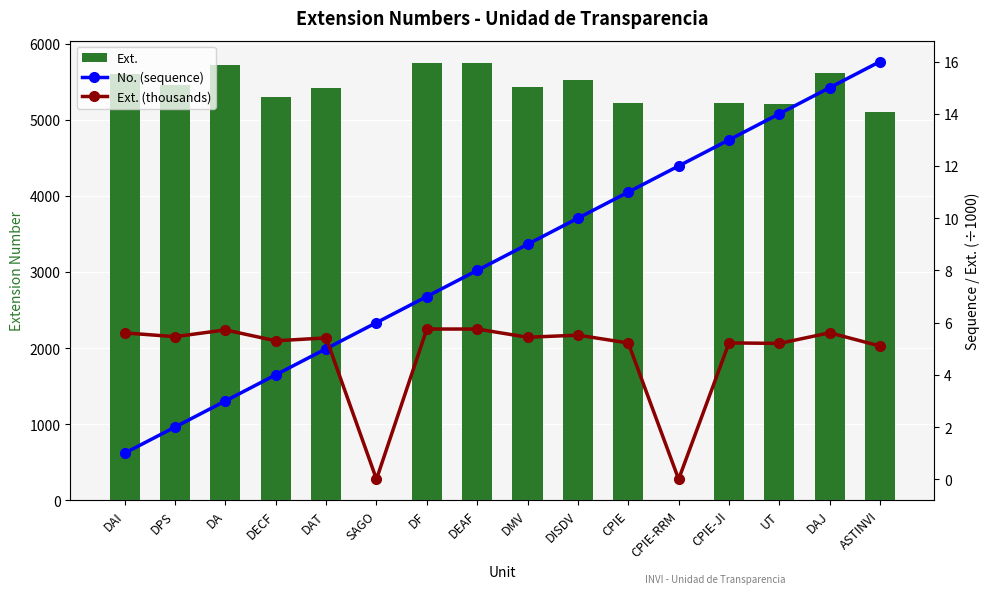

Rank the categories by No. (sequence) value from lowest to highest.

DAI, DPS, DA, DECF, DAT, SAGO, DF, DEAF, DMV, DISDV, CPIE, CPIE-RRM, CPIE-JI, UT, DAJ, ASTINVI